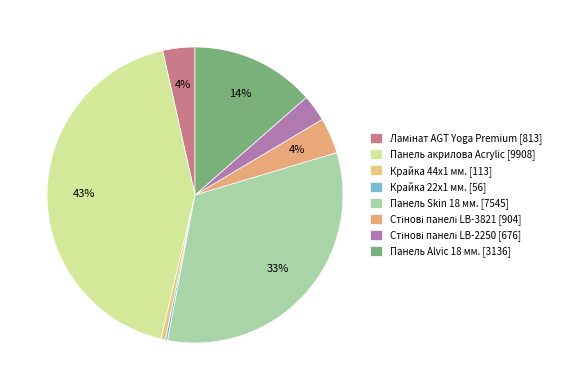

Rank the categories by value from lowest to highest.

Крайка 22x1 мм., Крайка 44x1 мм., Стінові панелі LB-2250, Ламінат AGT Yoga Premium, Стінові панелі LB-3821, Панель Alvic 18 мм., Панель Skin 18 мм., Панель акрилова Acrylic